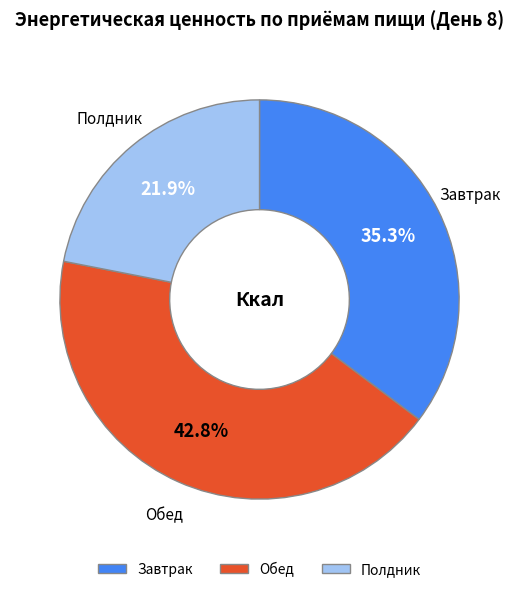

Which slice is the largest?

Обед